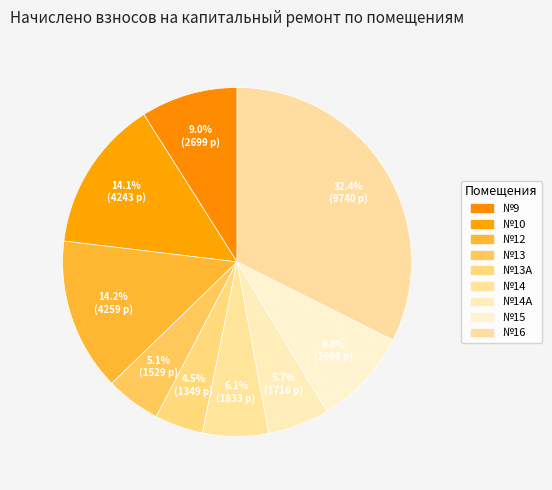

Count the number of slices in the pie.

9